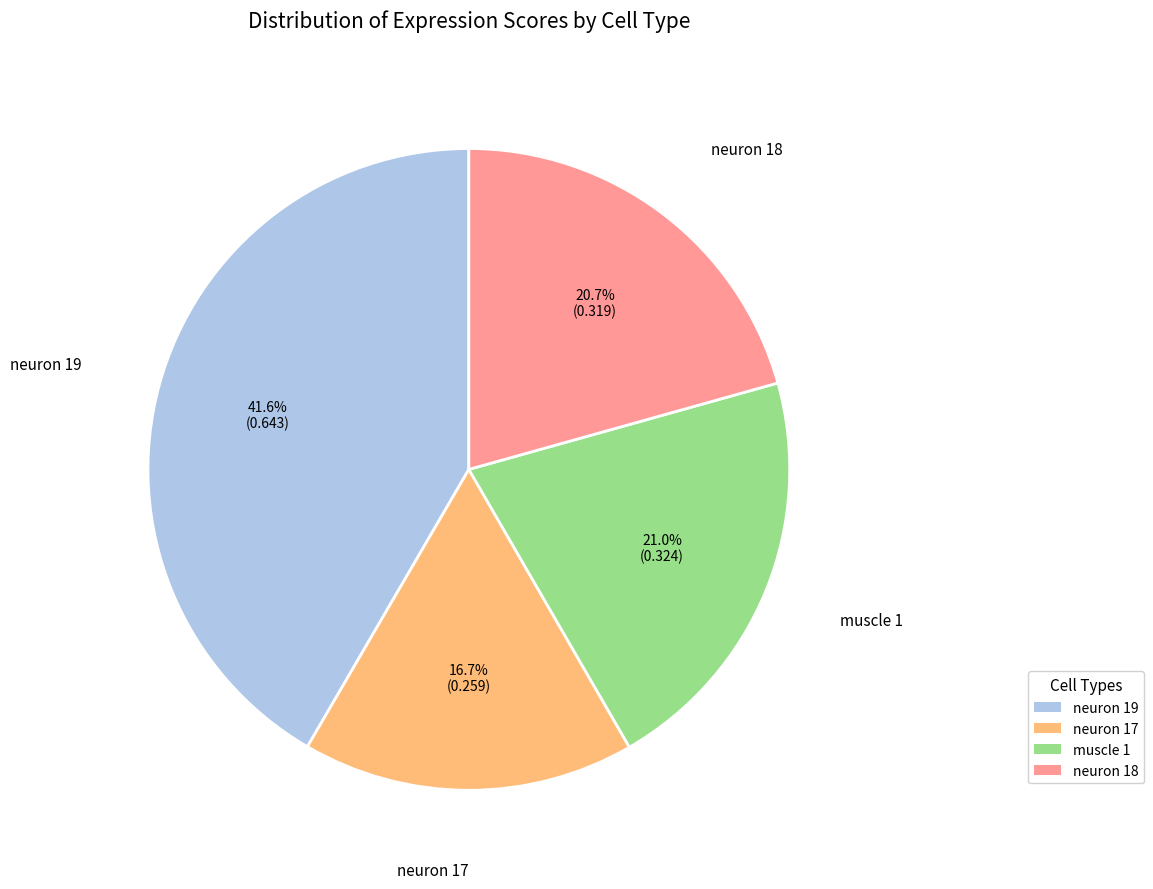

To the nearest percent, what is the average slice percentage?

25%